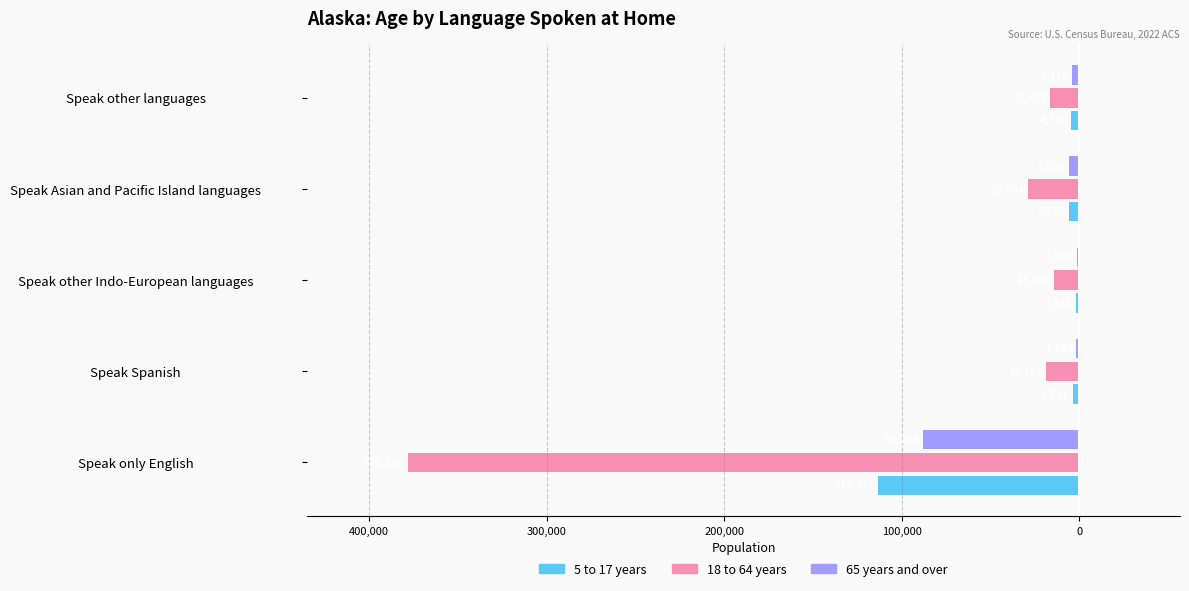

How many bars are there in total?

15